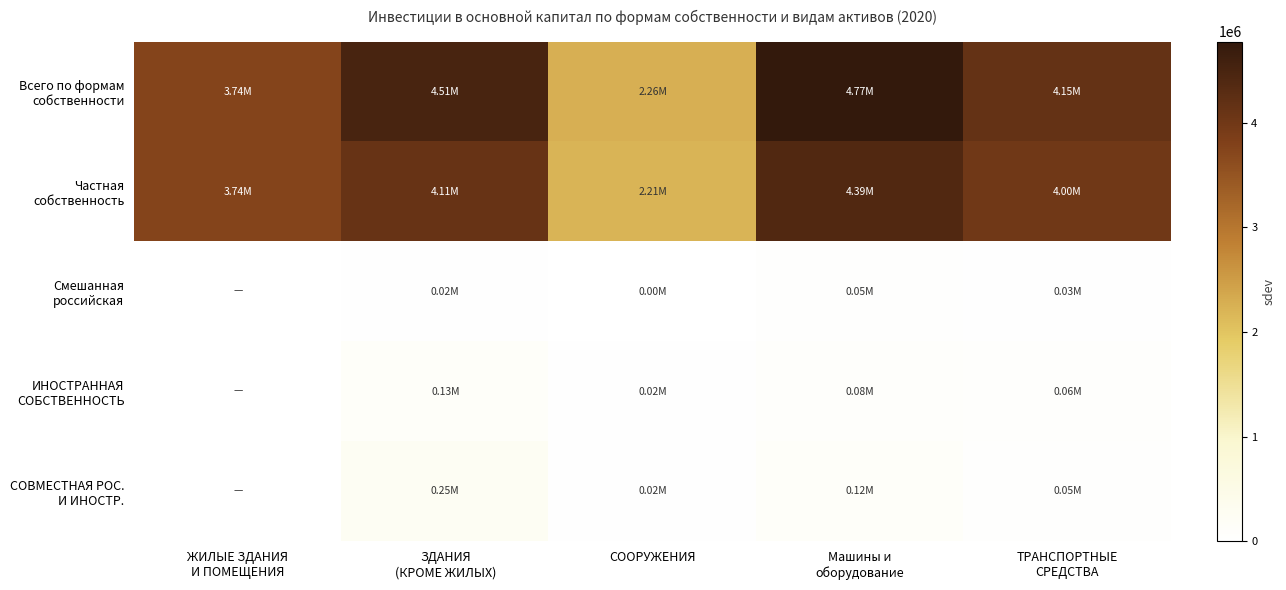

Which series has the largest range (max minus min)?

Всего по формам собственности